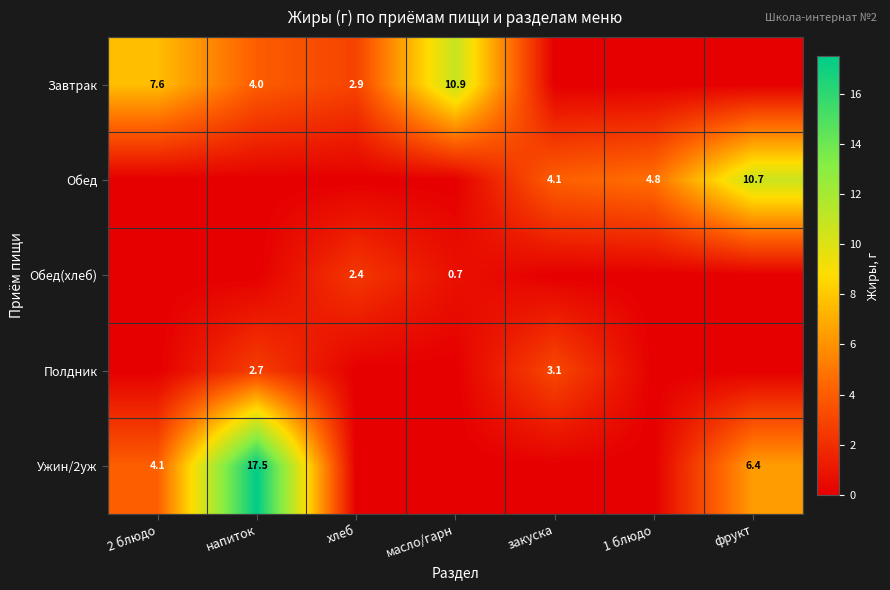

True or false: Обед(хлеб) has a value of 2.4 at хлеб.

True